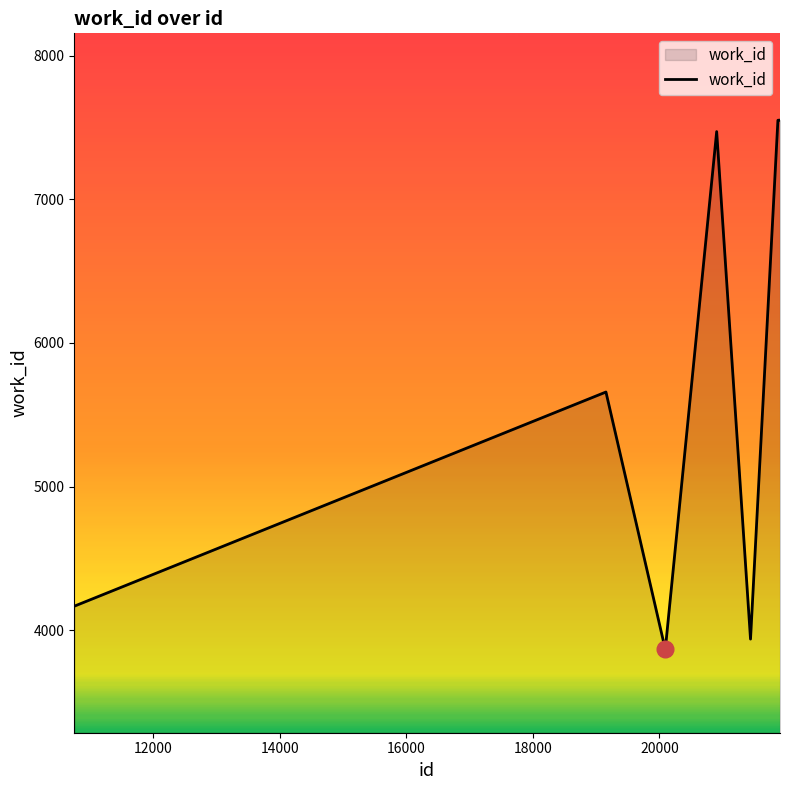

What is the smallest value displayed?

3866